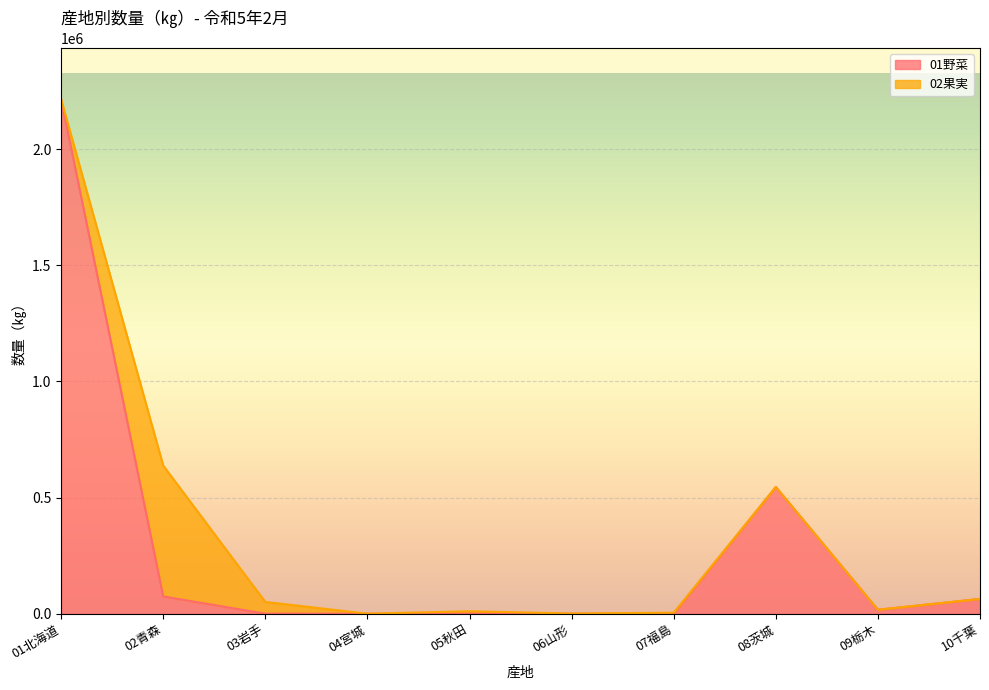

What is the difference between the values at 05秋田 and 09栃木?

16628